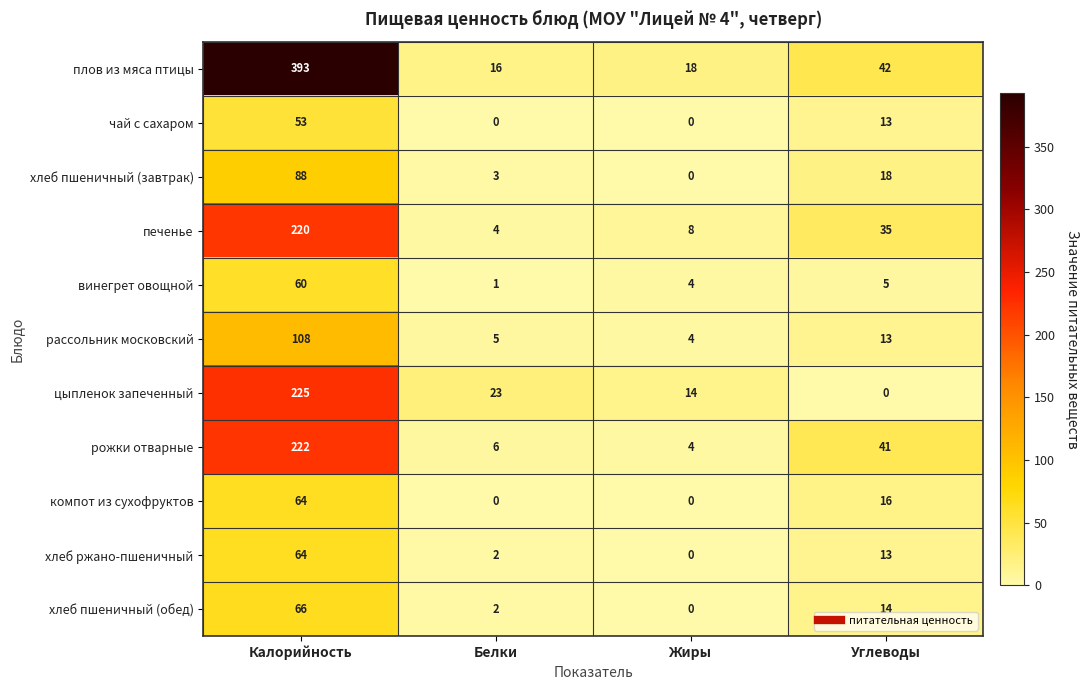

True or false: печенье has a value of 2 at Белки.

False